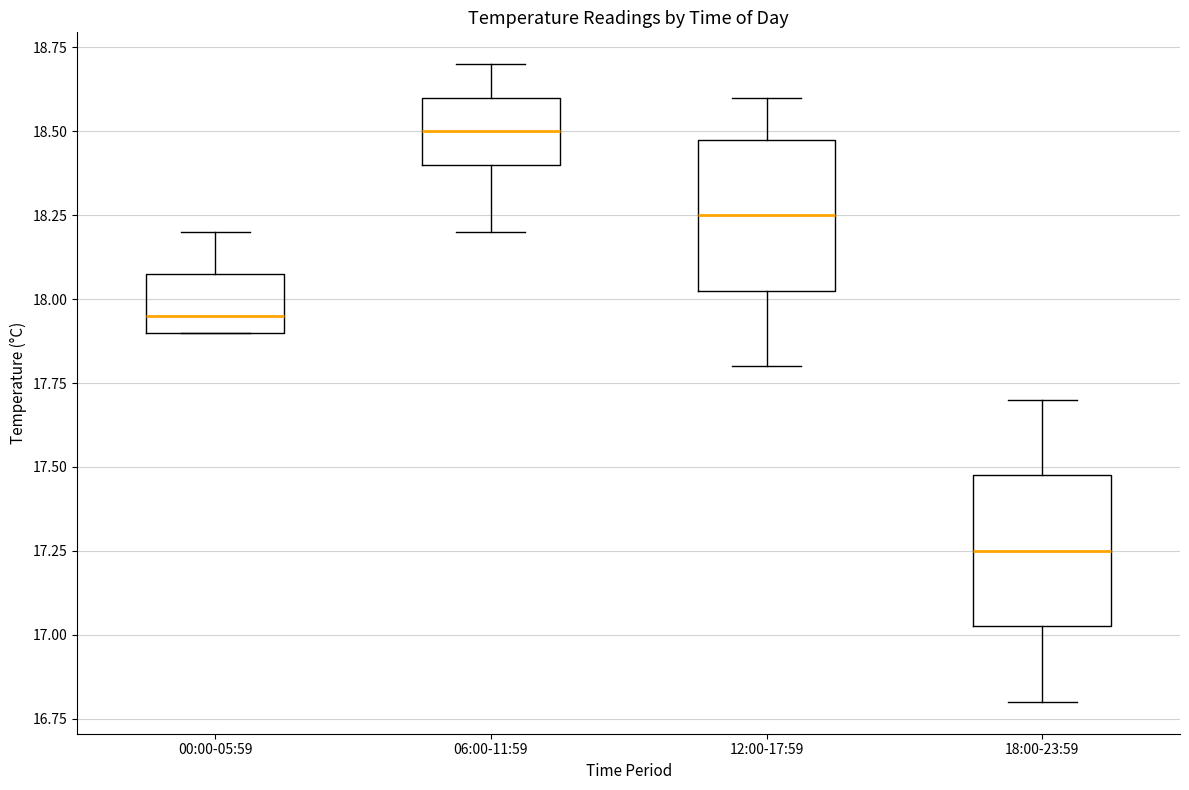

Which box has the highest median line?

06:00-11:59